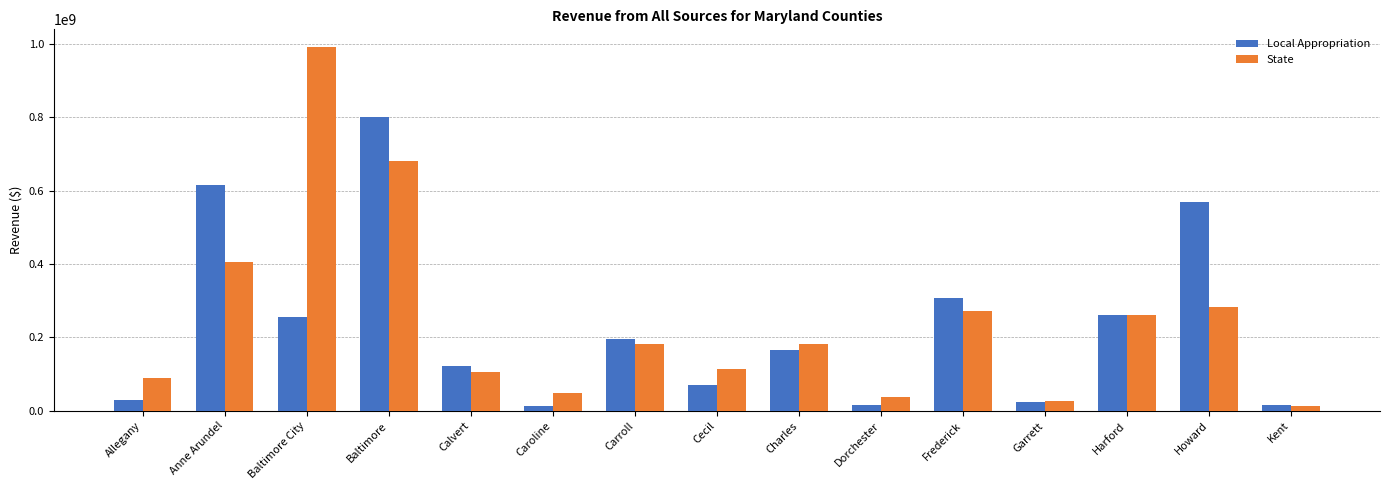

What is the total value across all series at Baltimore?

1480887670.9